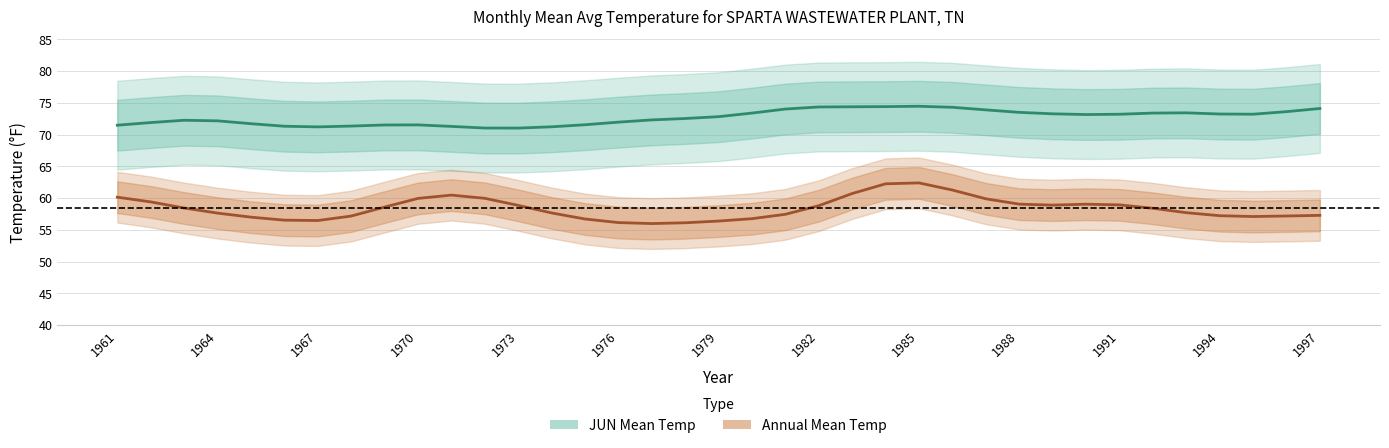

Which series changed the most between 20 and 33?

JUN Mean Temp